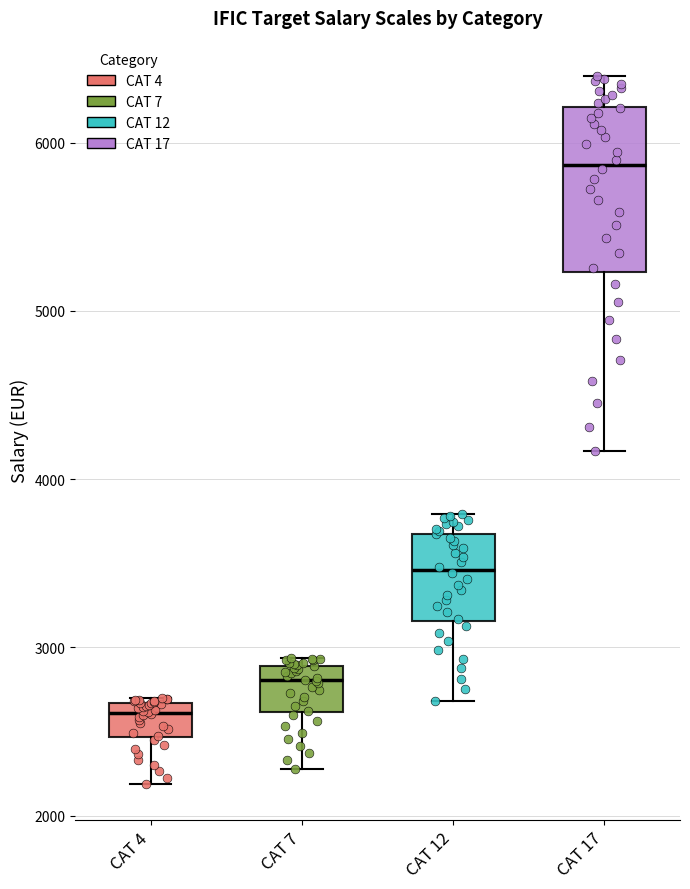

Reading left to right, read every box against the y-axis: the position of its median line, the range the box covers, and the ends of its whiskers. The values are not printed on the chart, so give them approximately, as read against the axis.

CAT 4: median 2600, box 2500 to 2700, whiskers 2200 to 2700
CAT 7: median 2800, box 2600 to 2900, whiskers 2300 to 2900 (just above the box's upper edge)
CAT 12: median 3500, box 3200 to 3700, whiskers 2700 to 3800
CAT 17: median 5900, box 5200 to 6200, whiskers 4200 to 6400